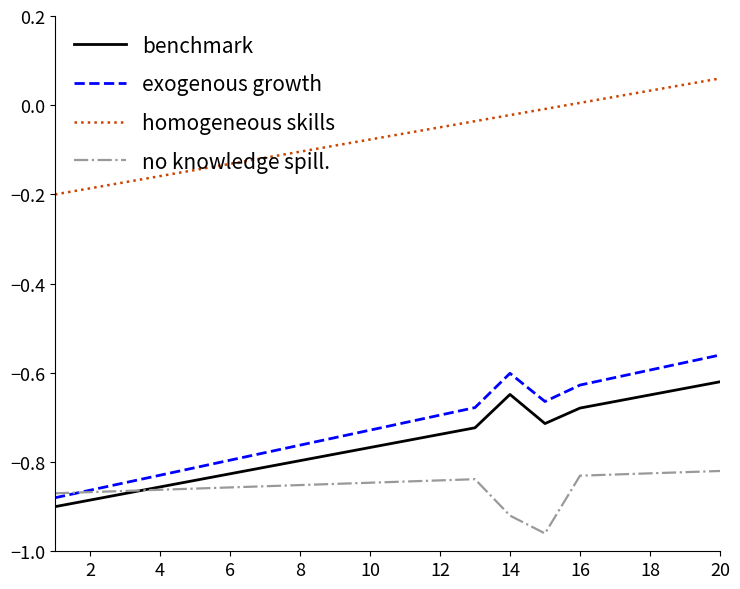

Which series has the largest total across all categories?

homogeneous skills